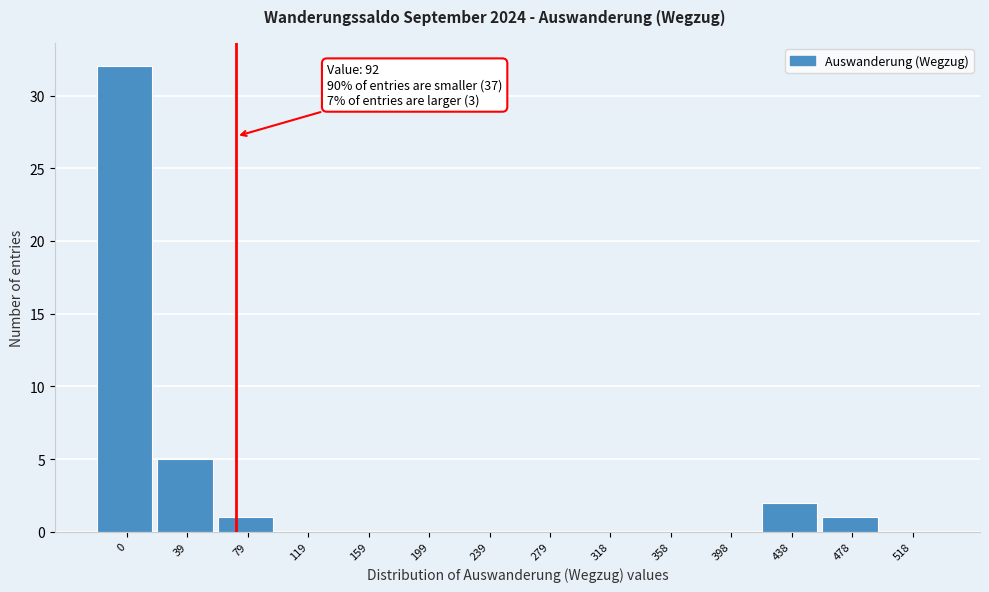

Reading right to left, transcribe all the data shown in this chart.

518=0	478=1	438=2	398=0	358=0	318=0	279=0	239=0	199=0	159=0	119=0	79=1	39=5	0=32